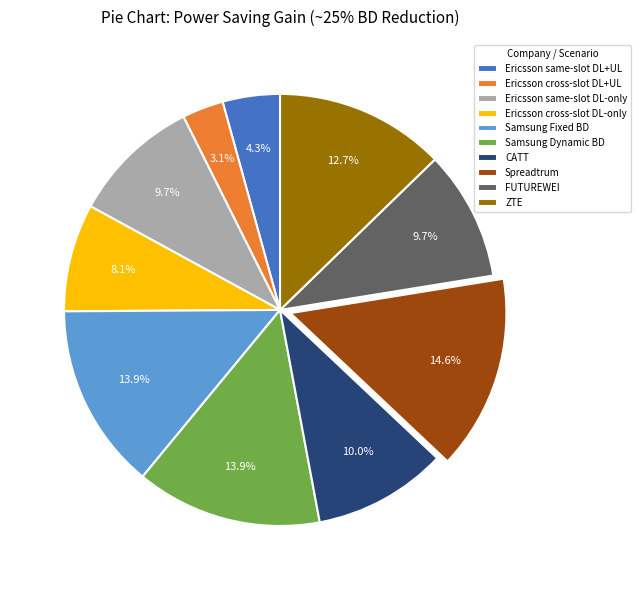

Which has a higher value, CATT or Spreadtrum?

Spreadtrum